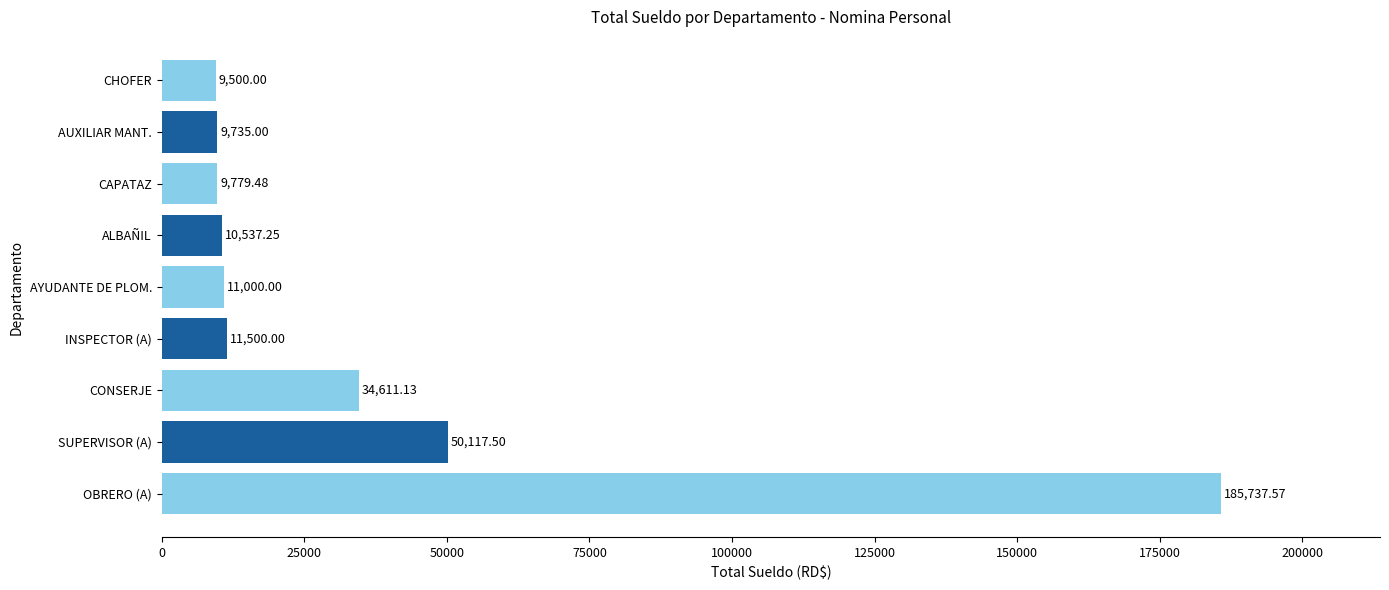

Between ALBAÑIL and SUPERVISOR (A), which is larger?

SUPERVISOR (A)